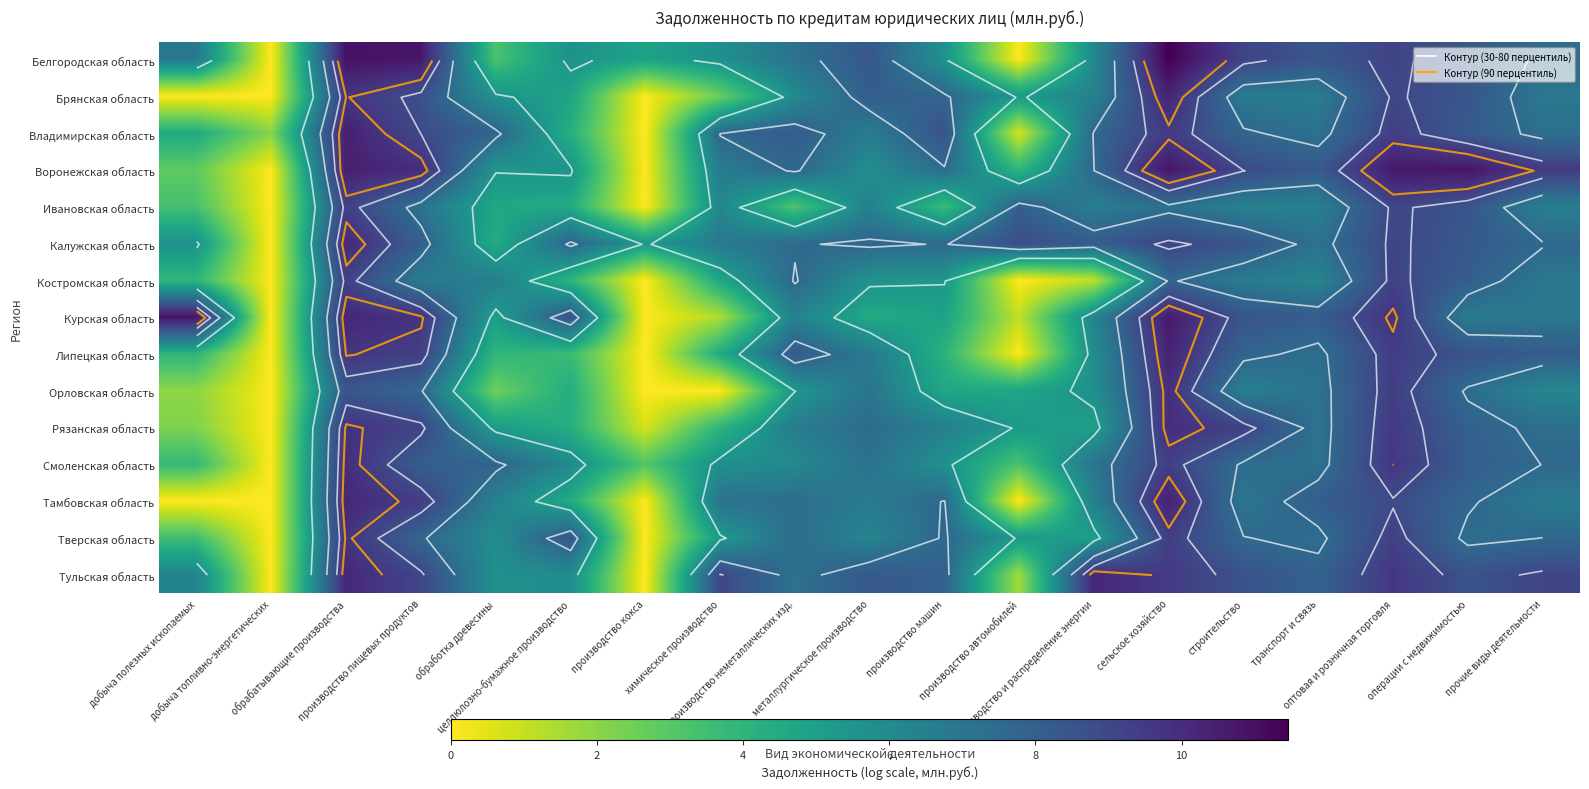

Which series has the largest total across all categories?

Калужская область